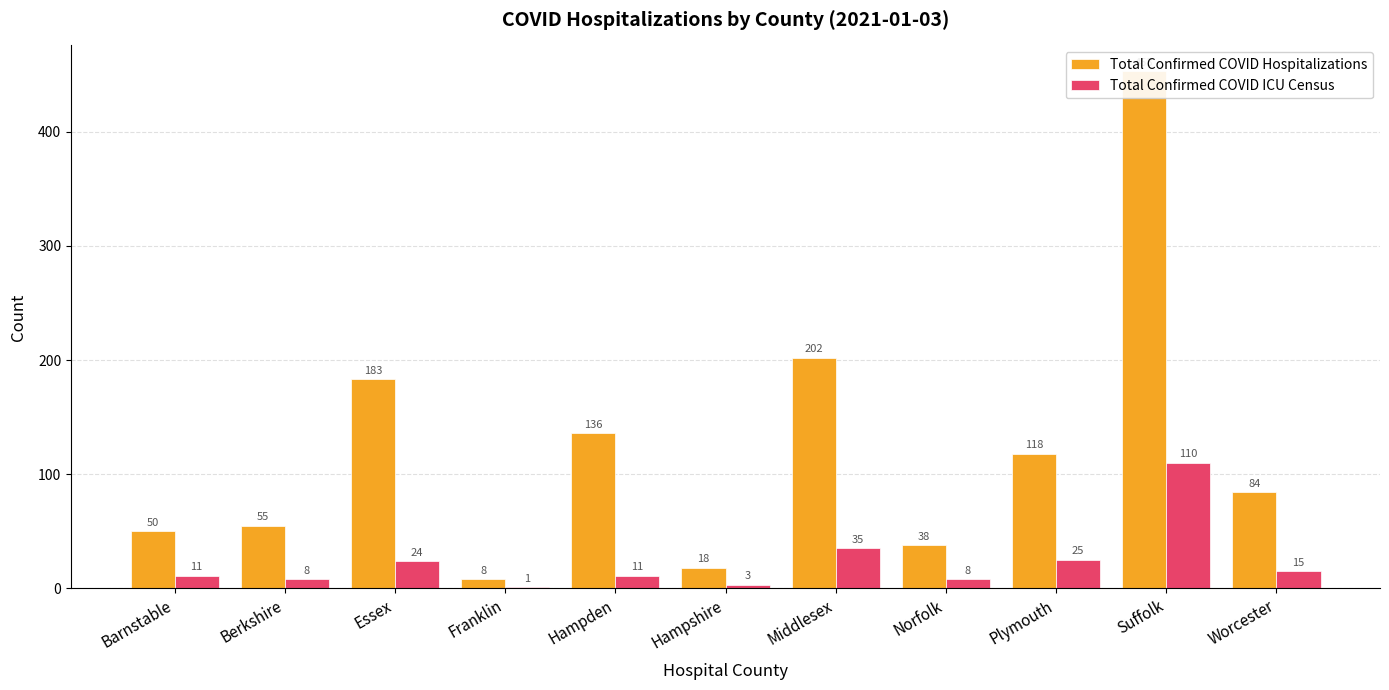

How many data points in Total Confirmed COVID Hospitalizations are less than 84?

5